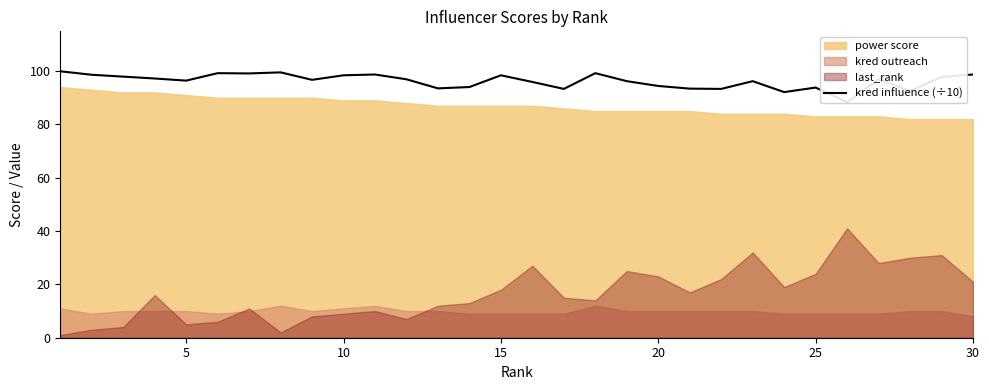

Reading left to right, transcribe all the data shown in this chart.

99.9	98.6	97.9	97.2	96.4	99.2	99.1	99.5	96.7	98.4	98.7	96.9	93.5	94.0	98.4	95.9	93.3	99.2	96.2	94.4	93.4	93.3	96.2	92.1	93.8	88.3	96.9	92.5	97.8	98.7